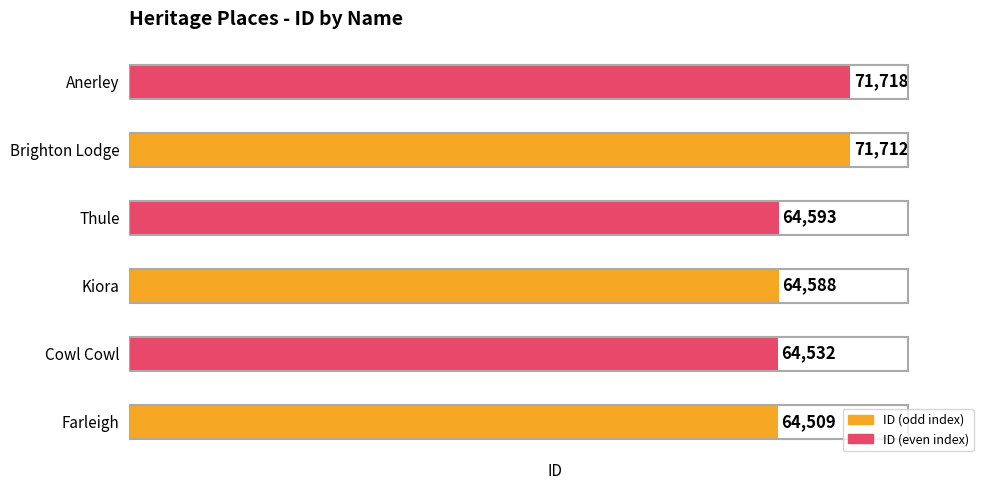

How many values are below 64593?

3